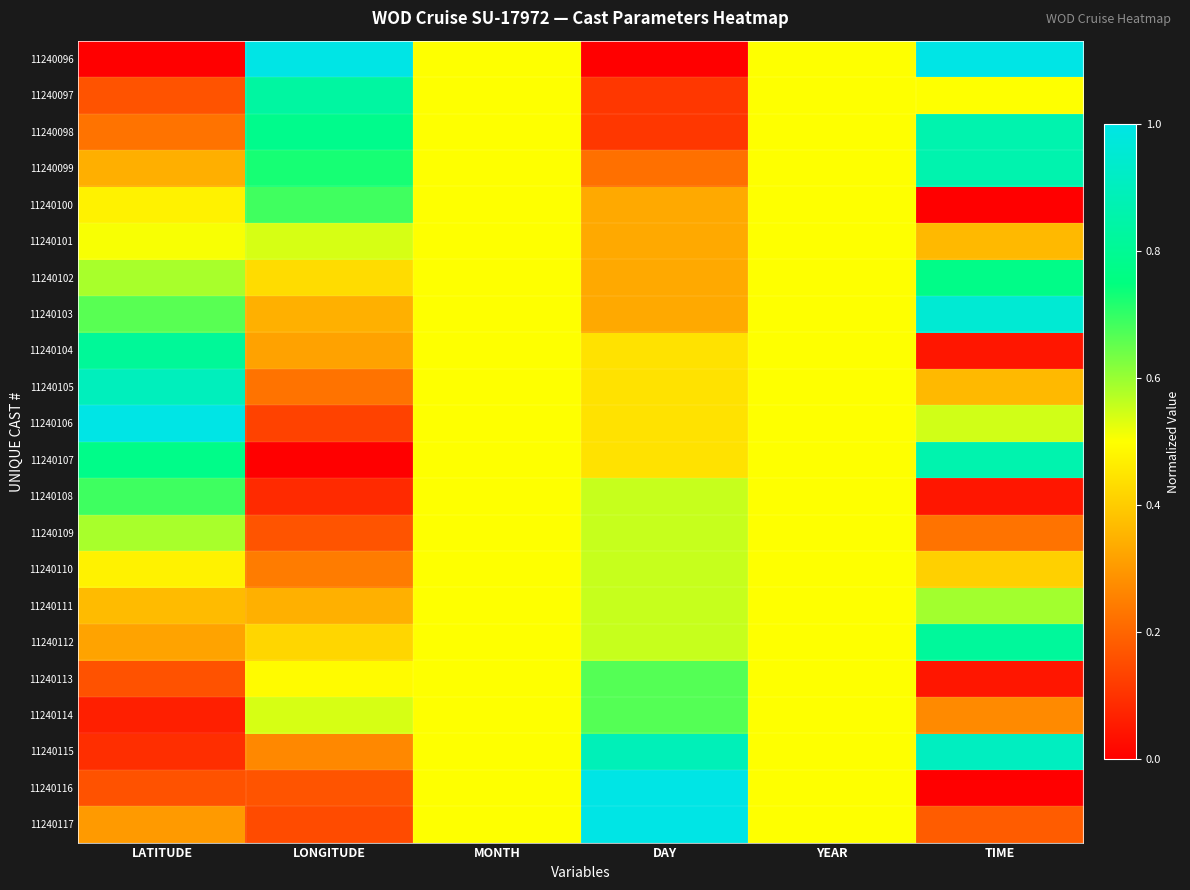

Which series has the widest spread of values?

11240096